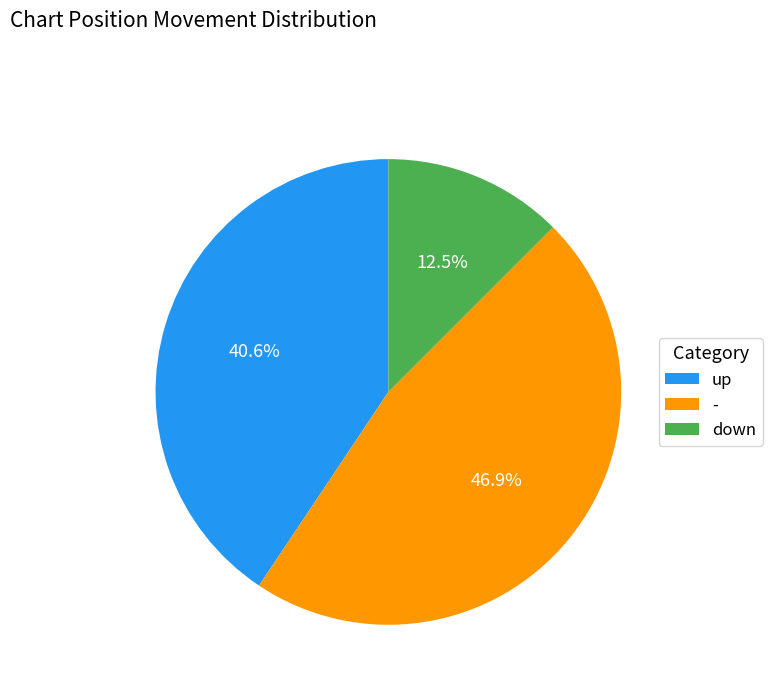

Which slice is the smallest?

down